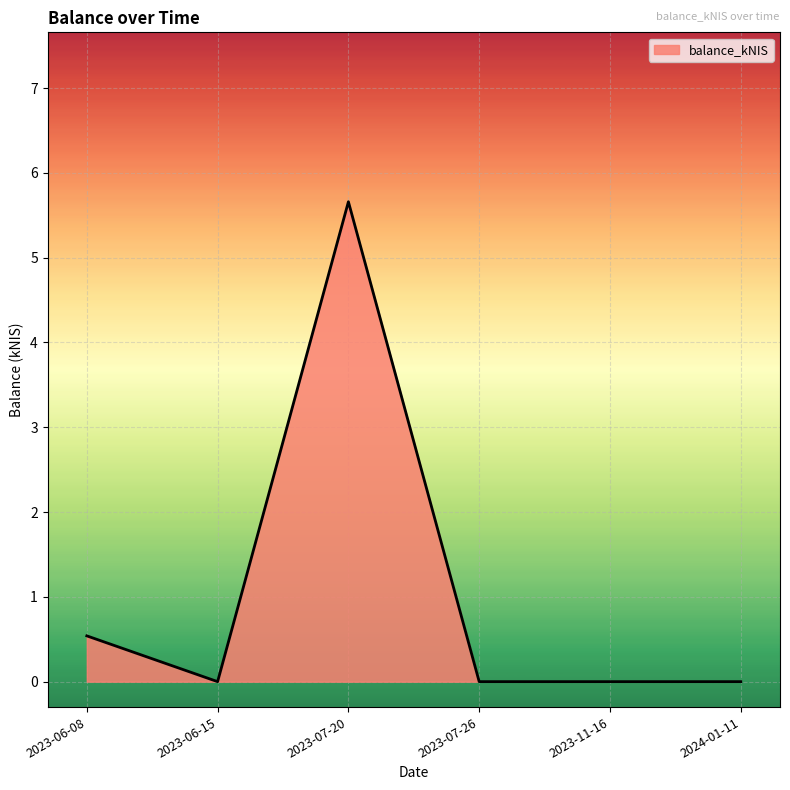

How many distinct data groups are displayed?

1